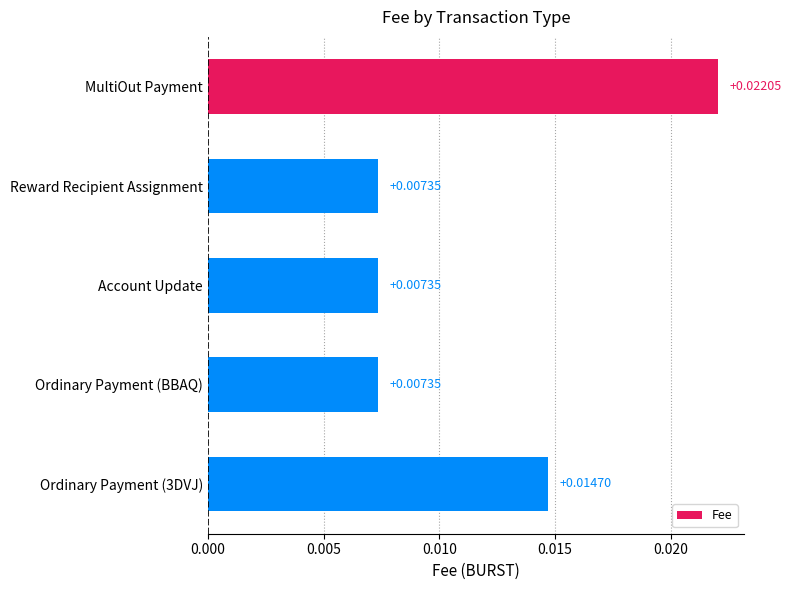

Which has a higher value, Ordinary Payment (BBAQ) or Ordinary Payment (3DVJ)?

Ordinary Payment (3DVJ)